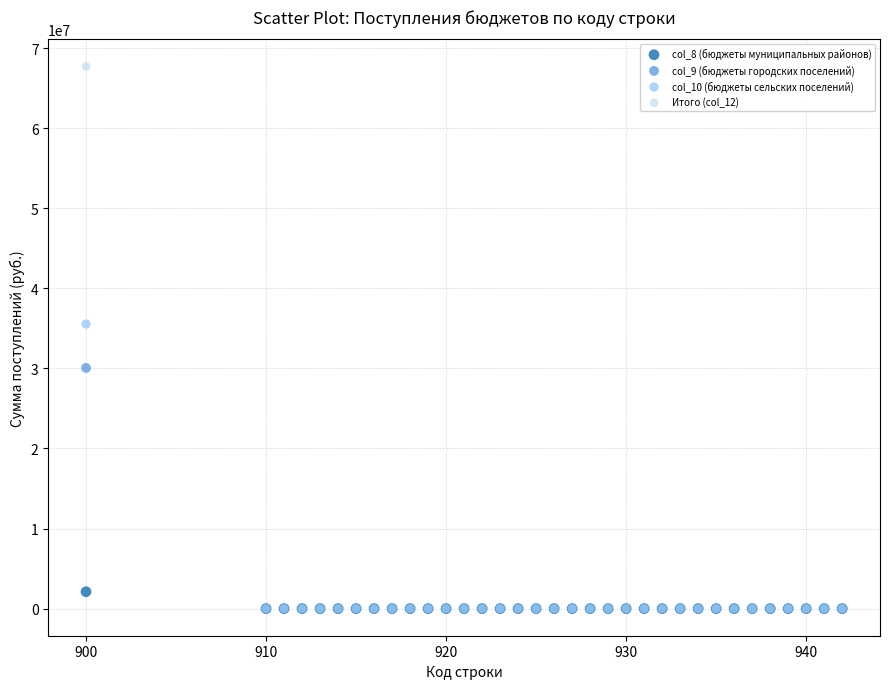

Which series has the largest Y range (max minus min)?

Итого (col_12)